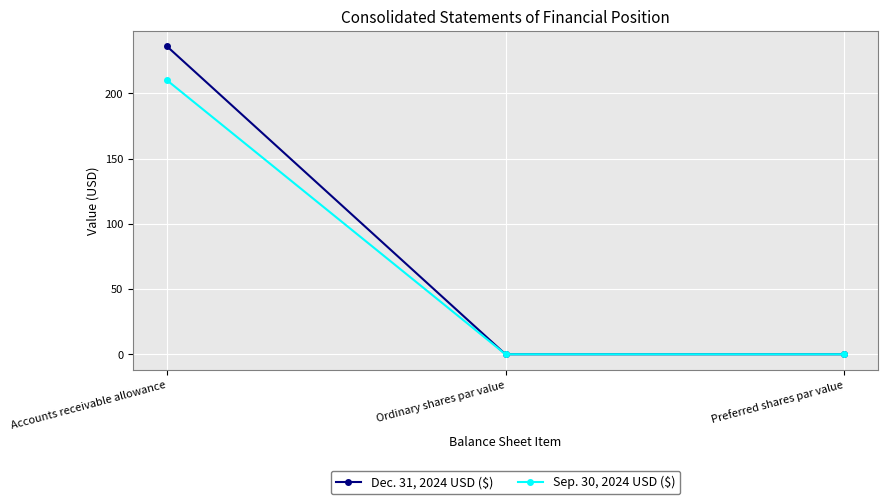

What is the spread (max minus min) of values at Accounts receivable allowance?

26.0